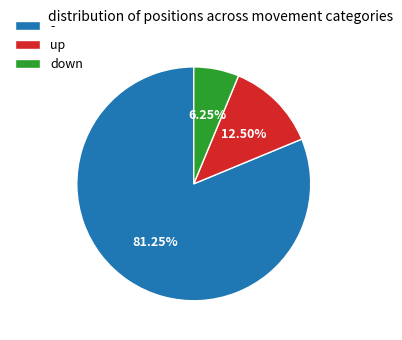

True or false: - accounts for 39% of the total.

False